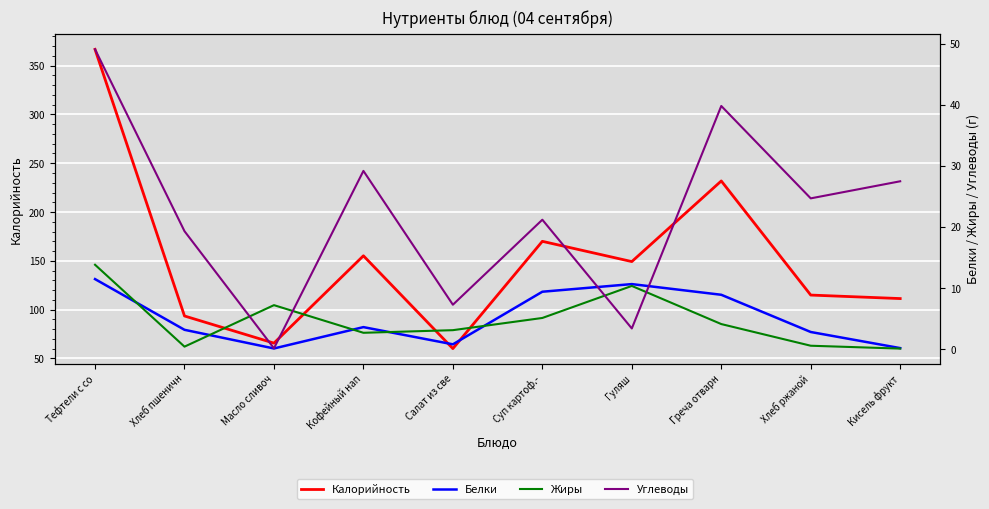

How many values in the Жиры series are below 4?

5